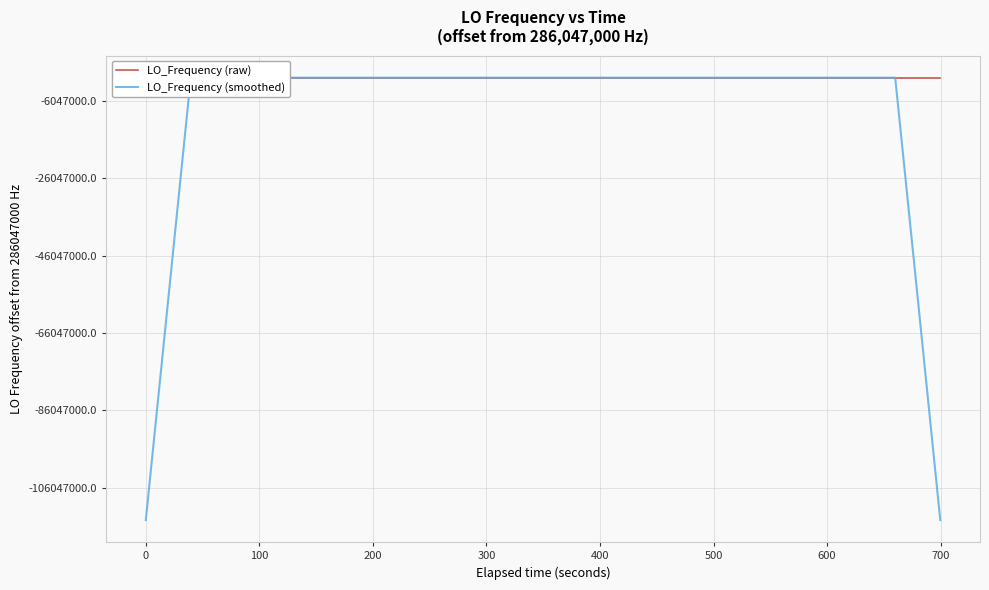

How many data points in LO_Frequency (raw) are above 286046998?

22